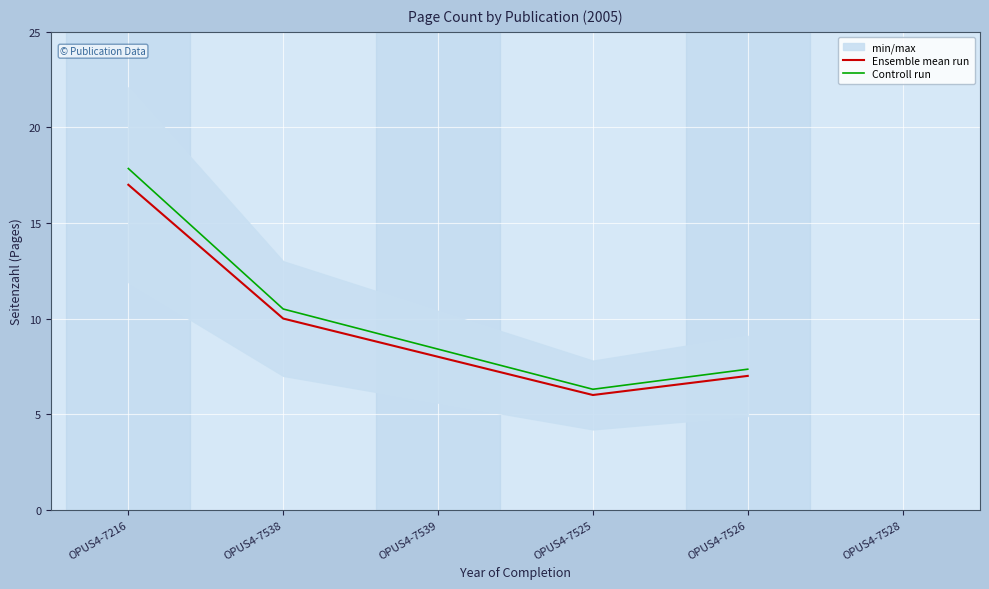

What is the label of the 3rd point from the right?

OPUS4-7525